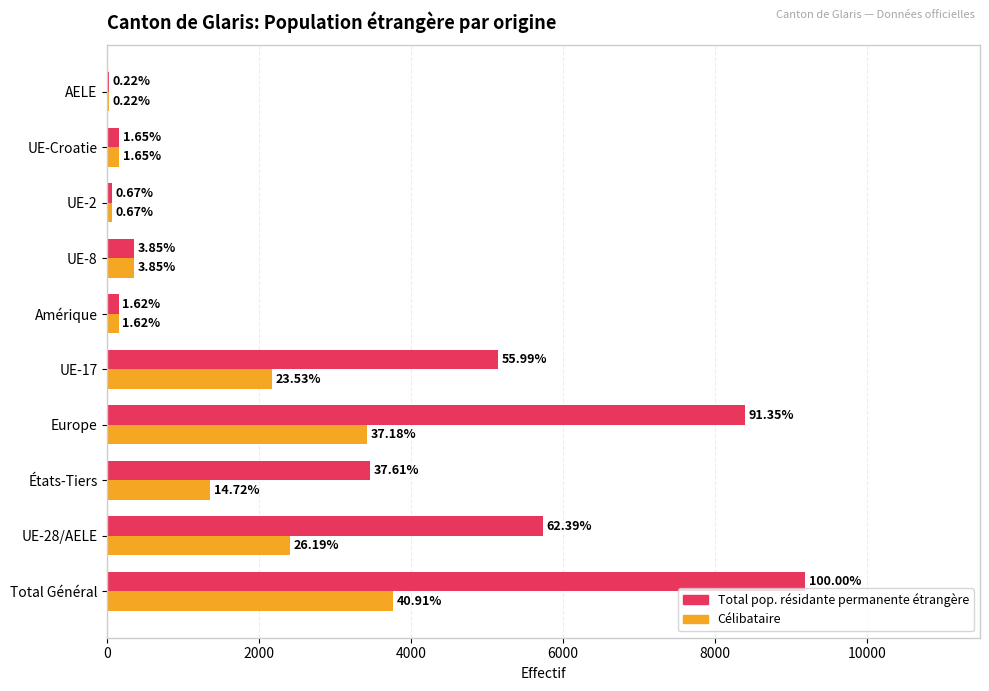

What is the value of the Total pop. résidante permanente étrangère bar at the 3rd from the left?

3457